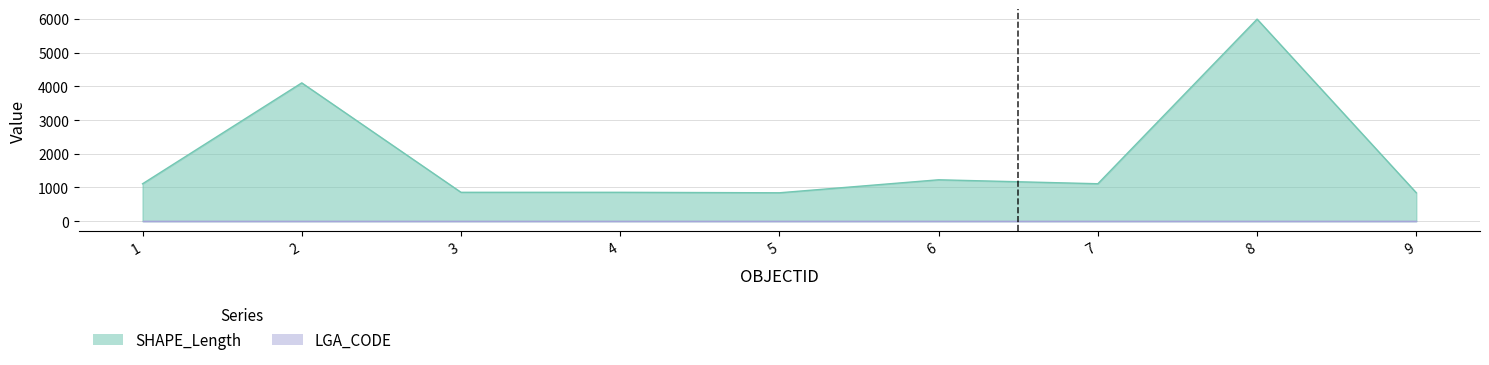

How many points are lower than both their immediate neighbors (excluding endpoints)?

2